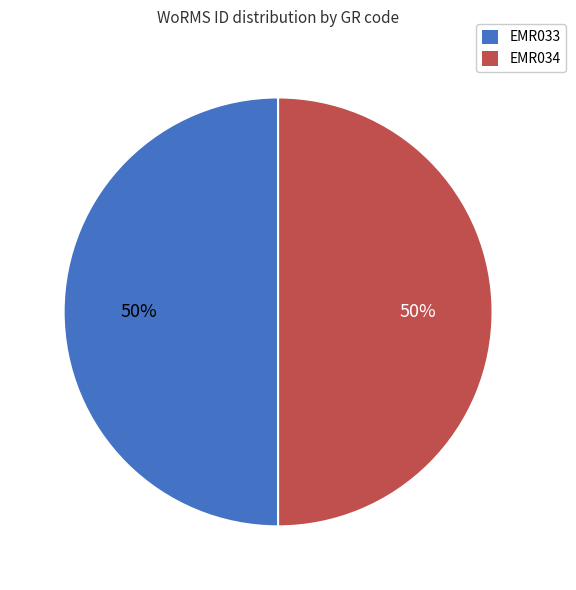

How many slices are in this pie chart?

2